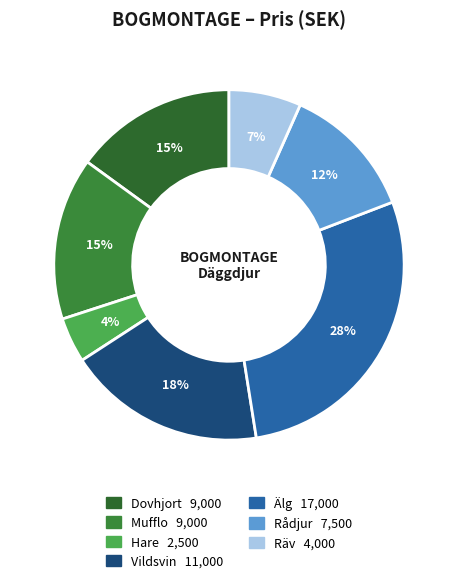

Is there a majority slice in this chart?

No